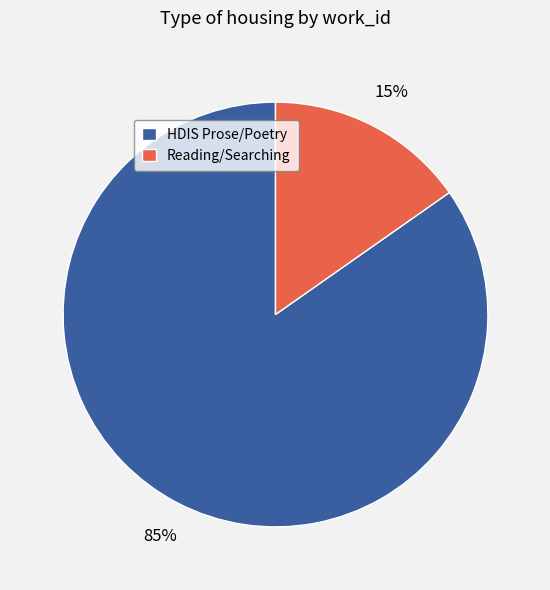

How many slices are in this pie chart?

2